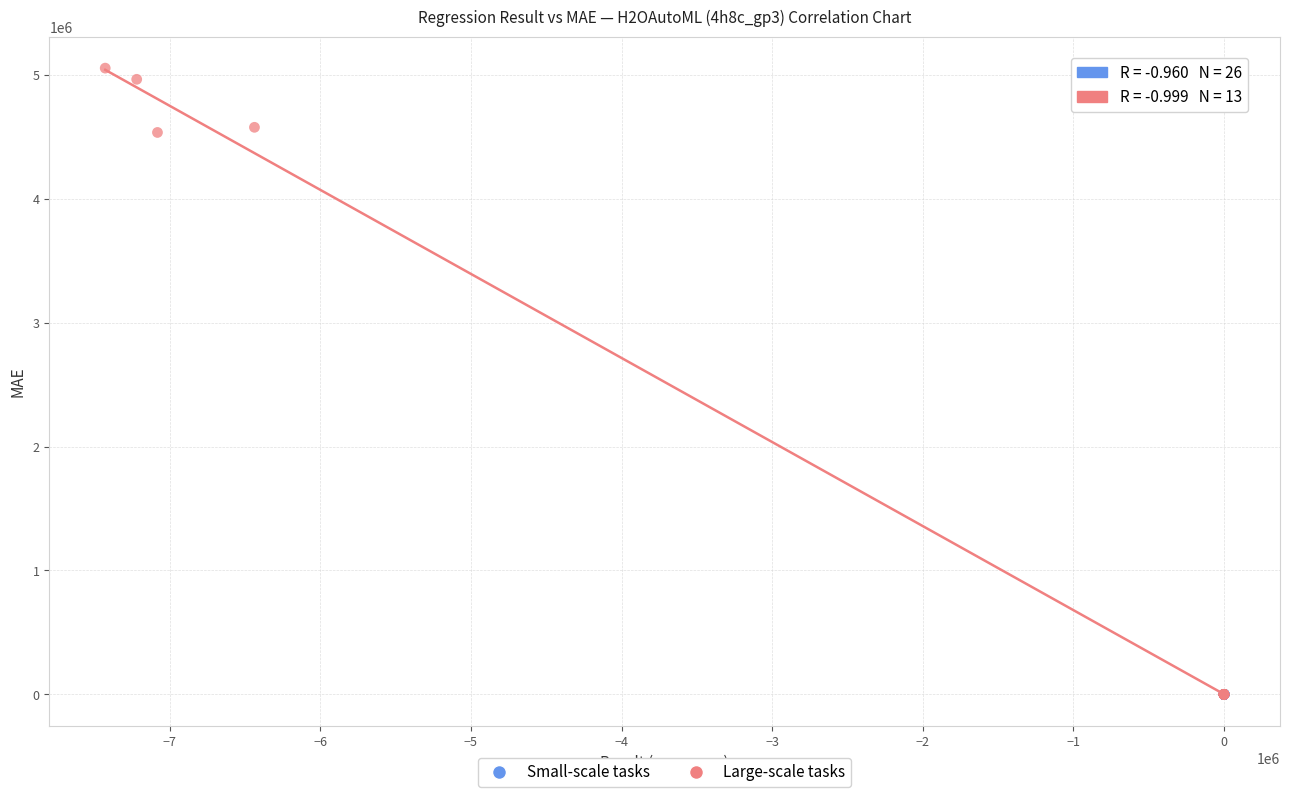

Which series reaches the maximum Y coordinate?

Large-scale tasks